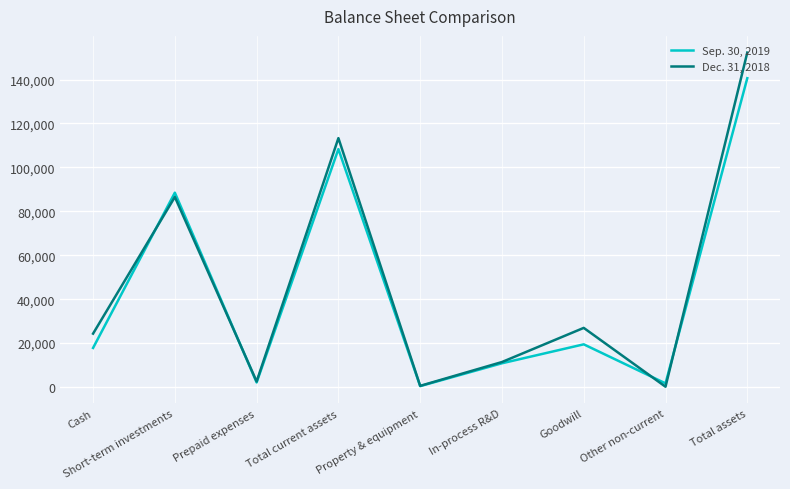

What is the sum of all Dec. 31, 2018 values?

417918